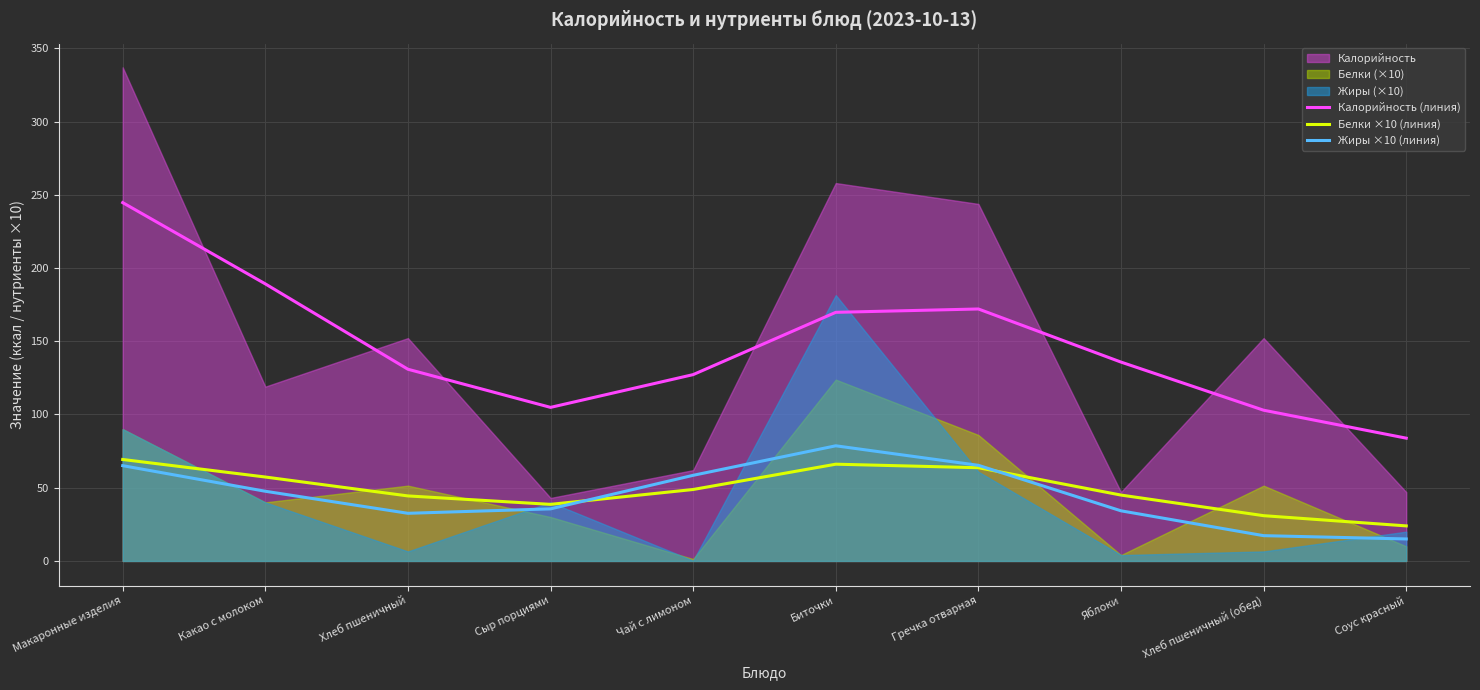

Between Яблоки and Макаронные изделия, which is larger?

Макаронные изделия